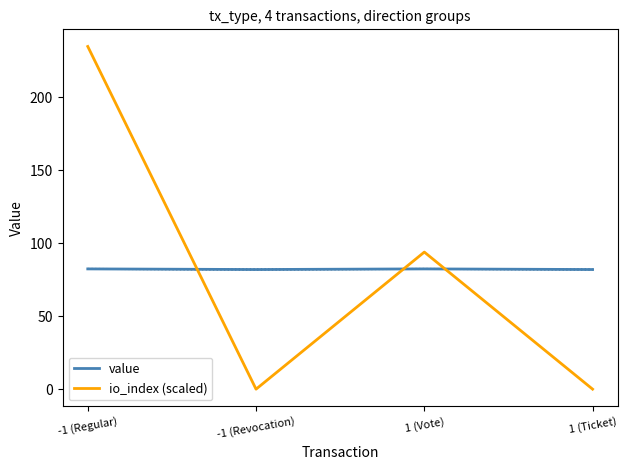

What is the average value of the value series?

82.2